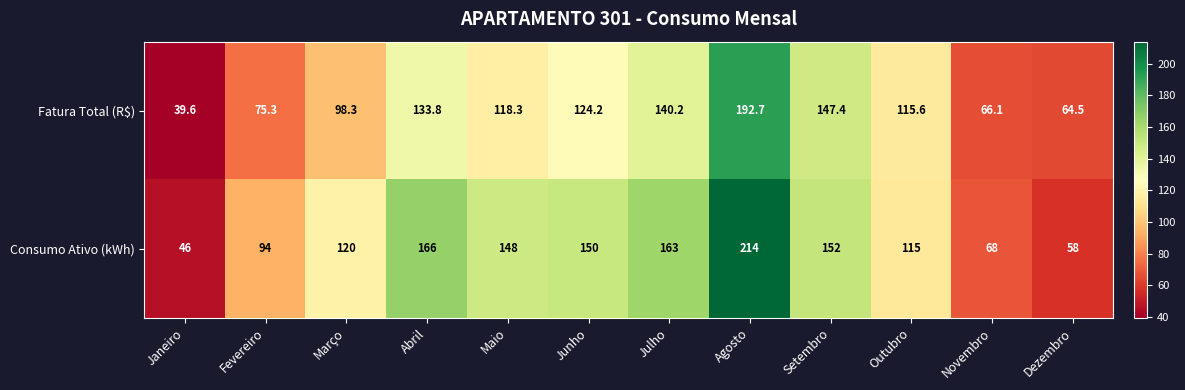

At Setembro, list the series in order from largest to smallest.

Consumo Ativo (kWh), Fatura Total (R$)